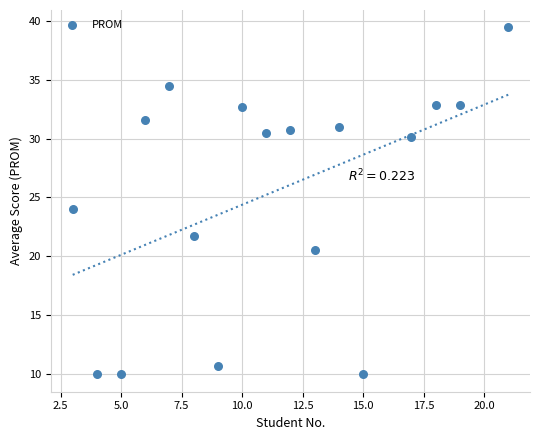

What is the range of X values (max minus min)?

18.0